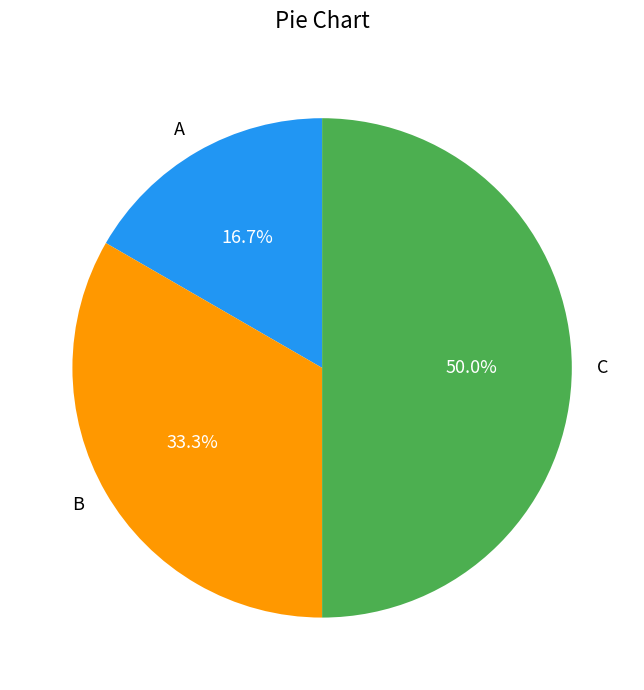

True or false: A accounts for 17% of the total.

True